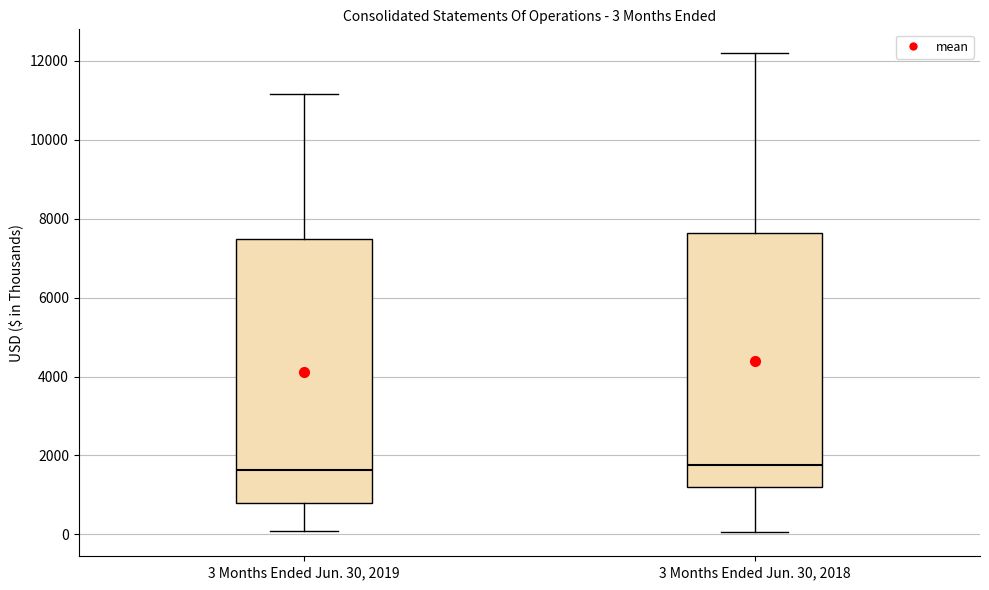

Which box is the tallest, from its lower edge to its upper edge?

3 Months Ended Jun. 30, 2019